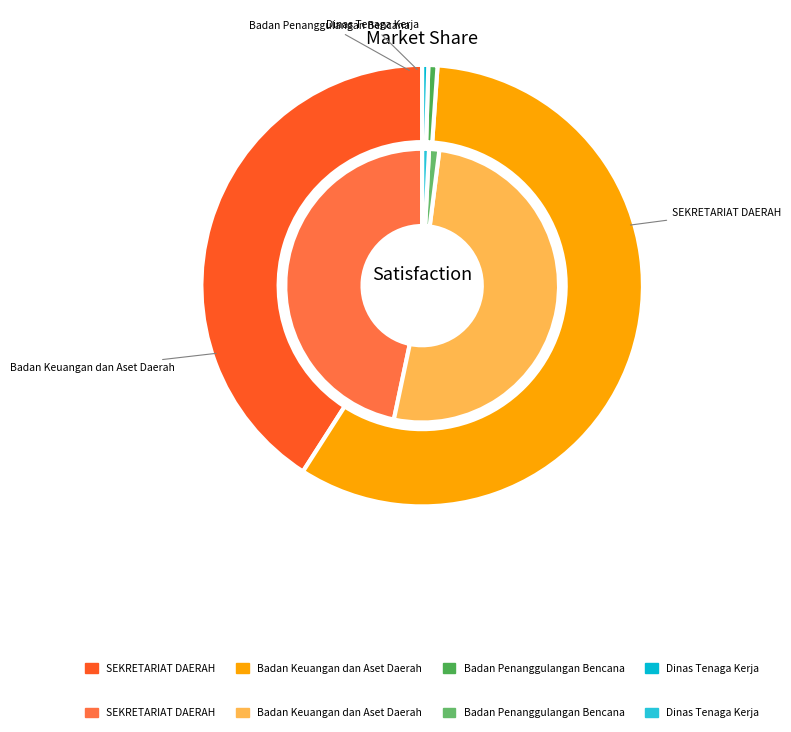

Does Badan Keuangan dan Aset Daerah represent more than half of the total?

No